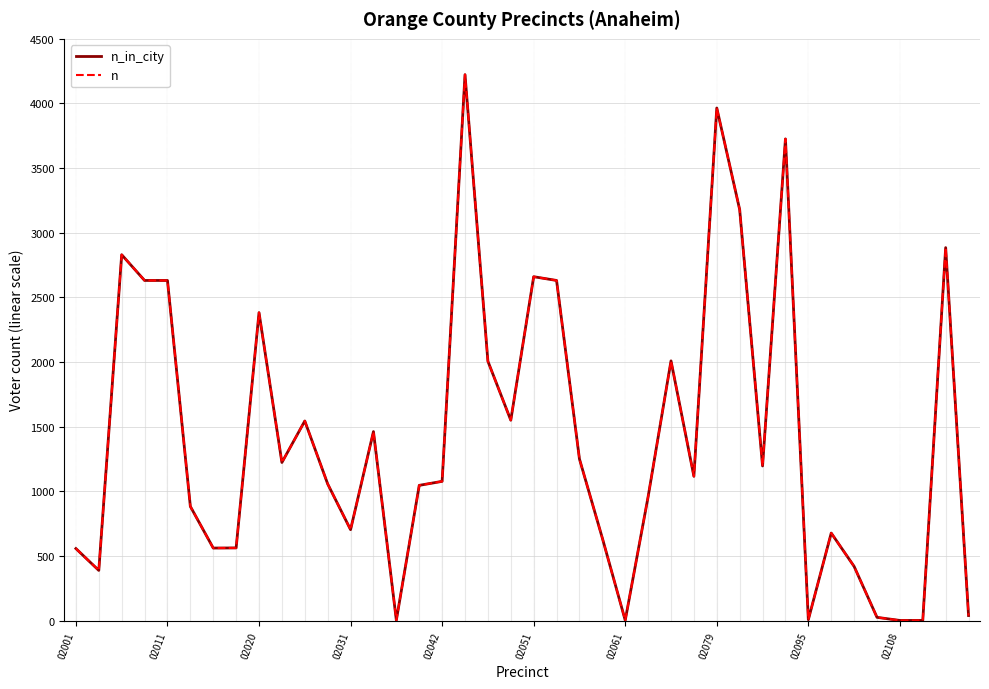

Does the chart have visible grid lines?

Yes